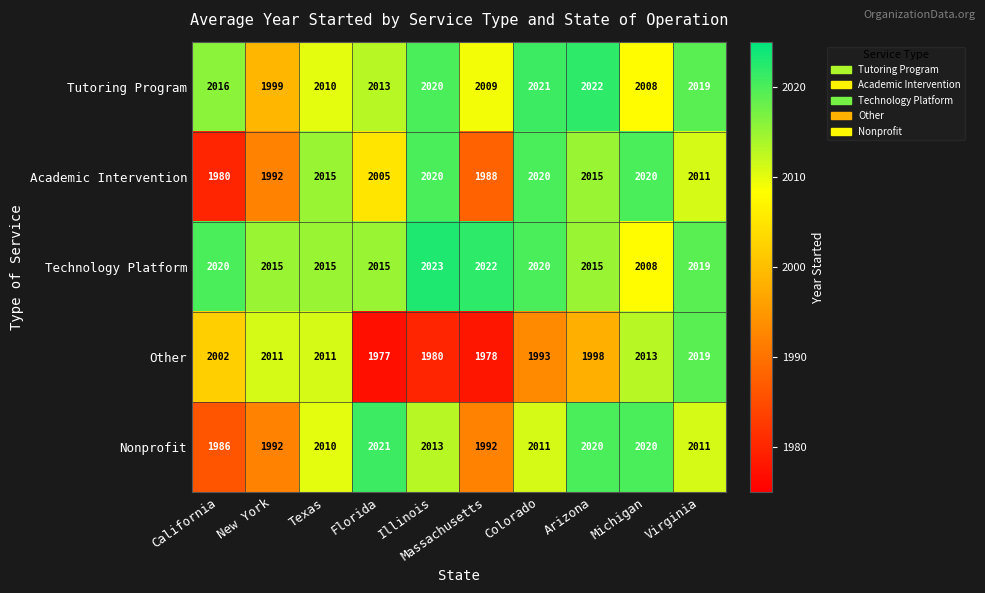

At which category does the chart reach its minimum across all series?

Florida